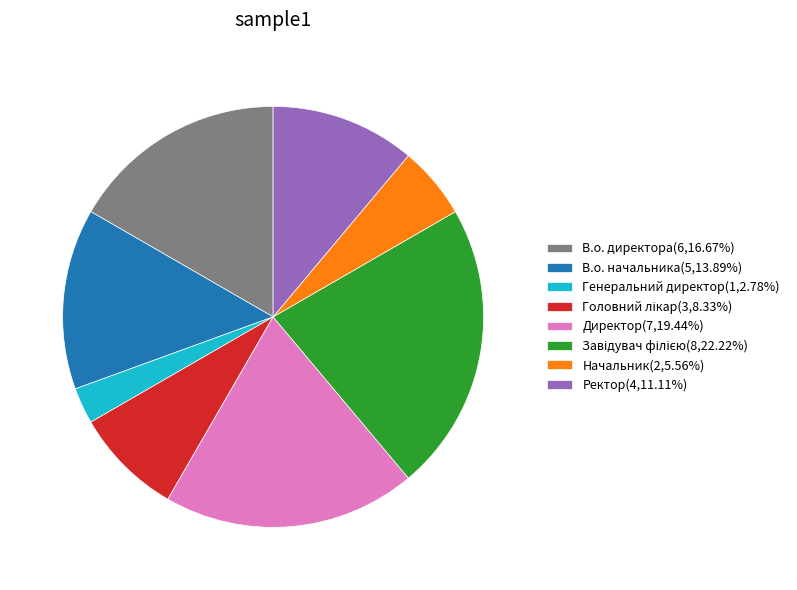

Is there a majority slice in this chart?

No